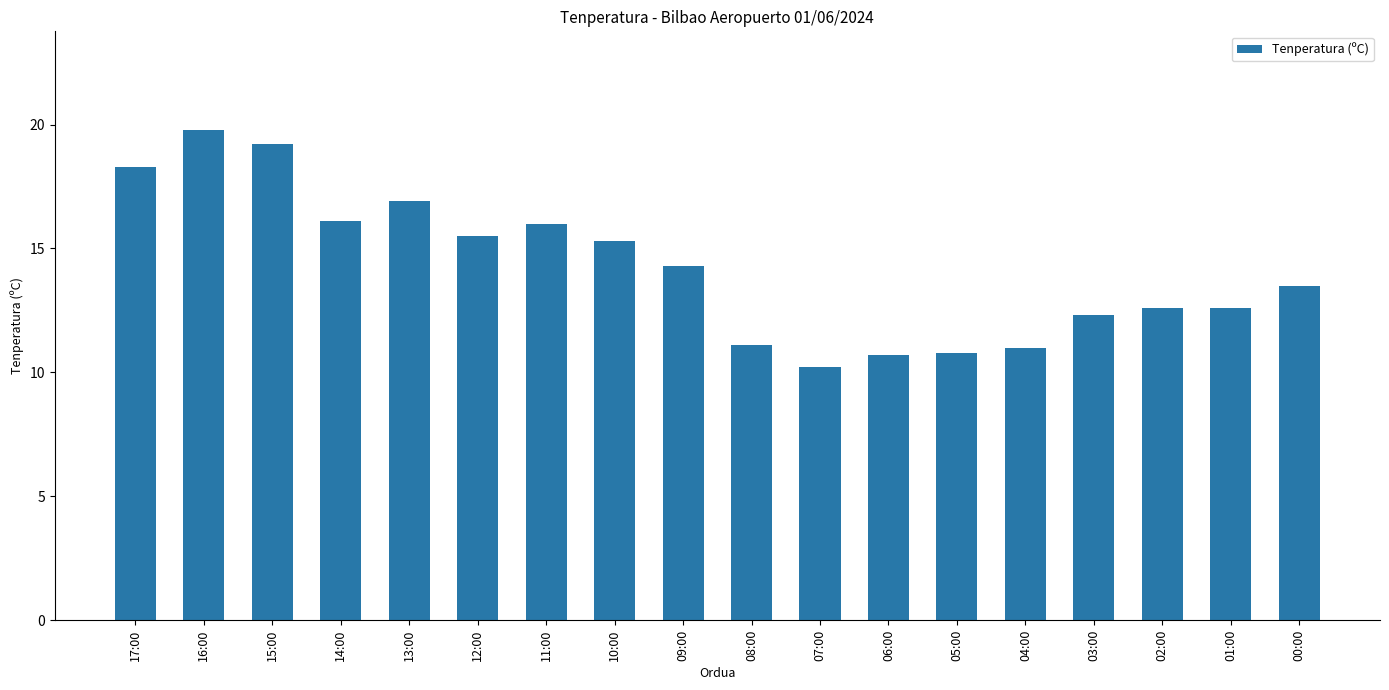

What is the change in value from 11:00 to 09:00?

-1.7